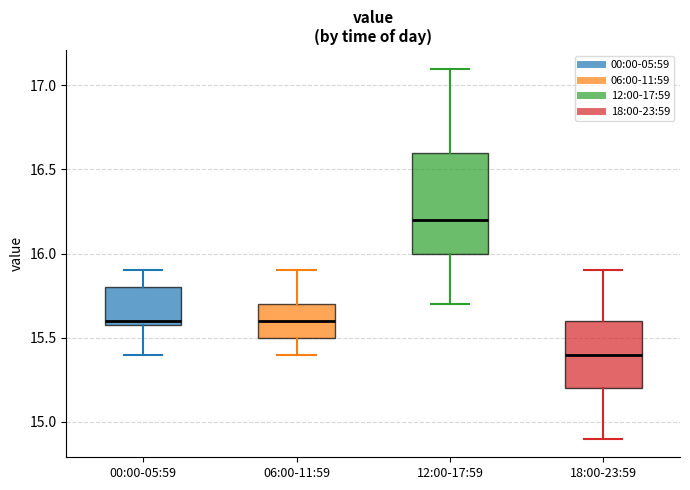

Comparing the boxes themselves (not the whiskers), which one is the tallest?

12:00-17:59